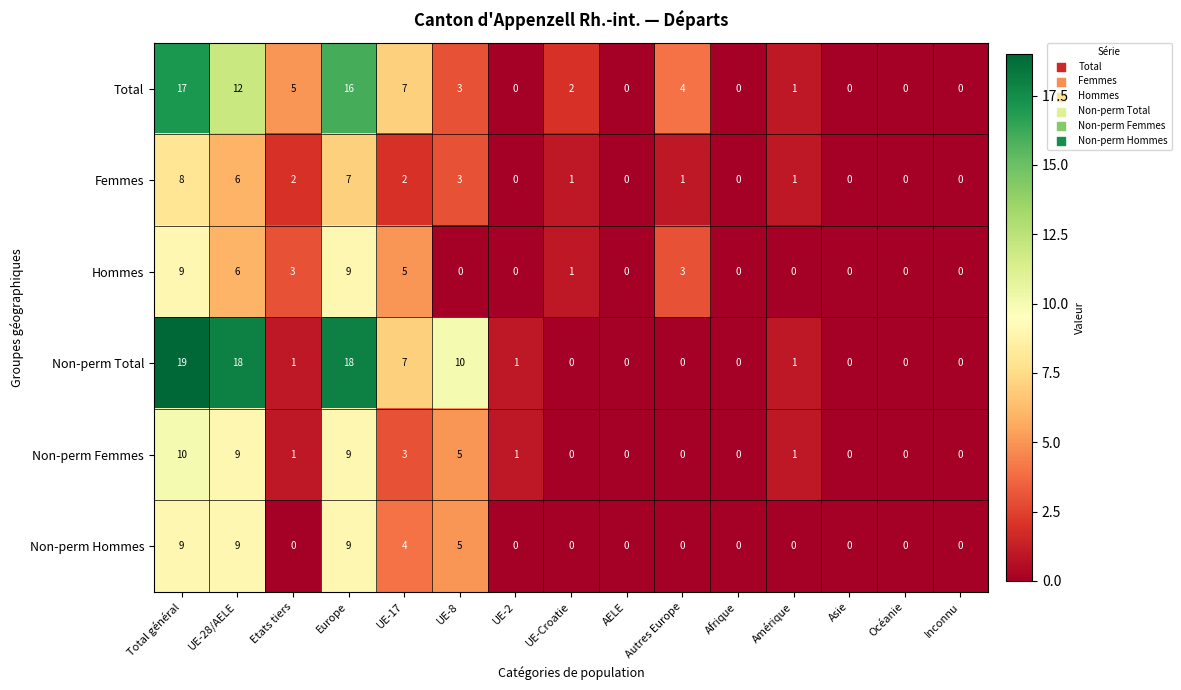

Where is Non-perm Hommes nearest to the value 4?

UE-17